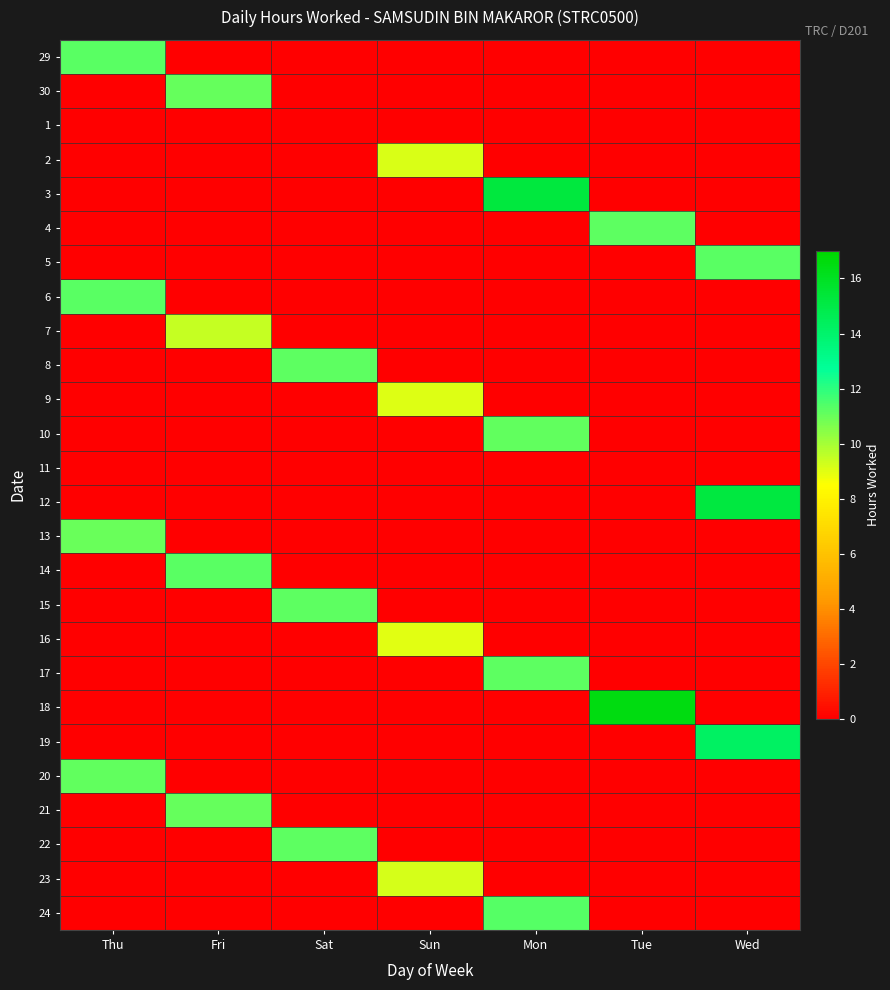

Reading right to left, extract all data points from this chart.

29: Wed=0.0	Tue=0.0	Mon=0.0	Sun=0.0	Sat=0.0	Fri=0.0	Thu=11.2
30: Wed=0.0	Tue=0.0	Mon=0.0	Sun=0.0	Sat=0.0	Fri=11.0	Thu=0.0
1: Wed=0.0	Tue=0.0	Mon=0.0	Sun=0.0	Sat=0.0	Fri=0.0	Thu=0.0
2: Wed=0.0	Tue=0.0	Mon=0.0	Sun=9.1	Sat=0.0	Fri=0.0	Thu=0.0
3: Wed=0.0	Tue=0.0	Mon=15.2	Sun=0.0	Sat=0.0	Fri=0.0	Thu=0.0
4: Wed=0.0	Tue=11.2	Mon=0.0	Sun=0.0	Sat=0.0	Fri=0.0	Thu=0.0
5: Wed=11.3	Tue=0.0	Mon=0.0	Sun=0.0	Sat=0.0	Fri=0.0	Thu=0.0
6: Wed=0.0	Tue=0.0	Mon=0.0	Sun=0.0	Sat=0.0	Fri=0.0	Thu=11.2
7: Wed=0.0	Tue=0.0	Mon=0.0	Sun=0.0	Sat=0.0	Fri=9.4	Thu=0.0
8: Wed=0.0	Tue=0.0	Mon=0.0	Sun=0.0	Sat=11.2	Fri=0.0	Thu=0.0
9: Wed=0.0	Tue=0.0	Mon=0.0	Sun=9.1	Sat=0.0	Fri=0.0	Thu=0.0
10: Wed=0.0	Tue=0.0	Mon=11.1	Sun=0.0	Sat=0.0	Fri=0.0	Thu=0.0
11: Wed=0.0	Tue=0.0	Mon=0.0	Sun=0.0	Sat=0.0	Fri=0.0	Thu=0.0
12: Wed=15.2	Tue=0.0	Mon=0.0	Sun=0.0	Sat=0.0	Fri=0.0	Thu=0.0
13: Wed=0.0	Tue=0.0	Mon=0.0	Sun=0.0	Sat=0.0	Fri=0.0	Thu=11.0
14: Wed=0.0	Tue=0.0	Mon=0.0	Sun=0.0	Sat=0.0	Fri=11.2	Thu=0.0
15: Wed=0.0	Tue=0.0	Mon=0.0	Sun=0.0	Sat=11.2	Fri=0.0	Thu=0.0
16: Wed=0.0	Tue=0.0	Mon=0.0	Sun=9.0	Sat=0.0	Fri=0.0	Thu=0.0
17: Wed=0.0	Tue=0.0	Mon=11.2	Sun=0.0	Sat=0.0	Fri=0.0	Thu=0.0
18: Wed=0.0	Tue=16.5	Mon=0.0	Sun=0.0	Sat=0.0	Fri=0.0	Thu=0.0
19: Wed=14.2	Tue=0.0	Mon=0.0	Sun=0.0	Sat=0.0	Fri=0.0	Thu=0.0
20: Wed=0.0	Tue=0.0	Mon=0.0	Sun=0.0	Sat=0.0	Fri=0.0	Thu=11.1
21: Wed=0.0	Tue=0.0	Mon=0.0	Sun=0.0	Sat=0.0	Fri=11.1	Thu=0.0
22: Wed=0.0	Tue=0.0	Mon=0.0	Sun=0.0	Sat=11.2	Fri=0.0	Thu=0.0
23: Wed=0.0	Tue=0.0	Mon=0.0	Sun=9.2	Sat=0.0	Fri=0.0	Thu=0.0
24: Wed=0.0	Tue=0.0	Mon=11.3	Sun=0.0	Sat=0.0	Fri=0.0	Thu=0.0